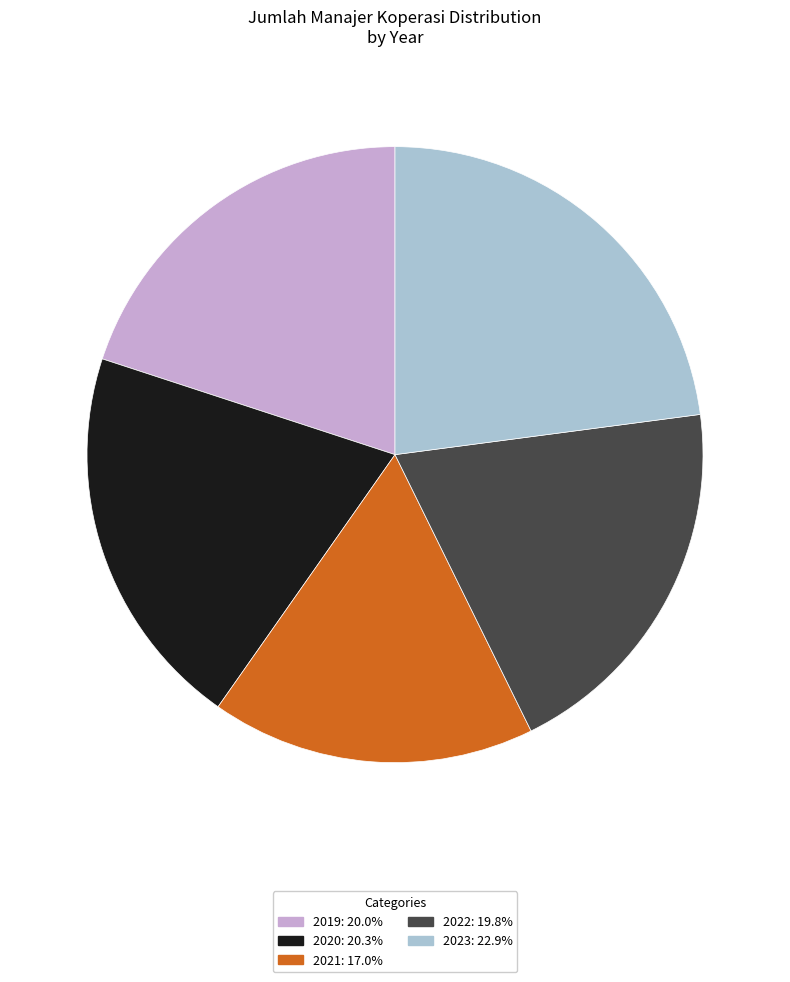

The 2023 slice represents 34% of the pie. True or false?

False